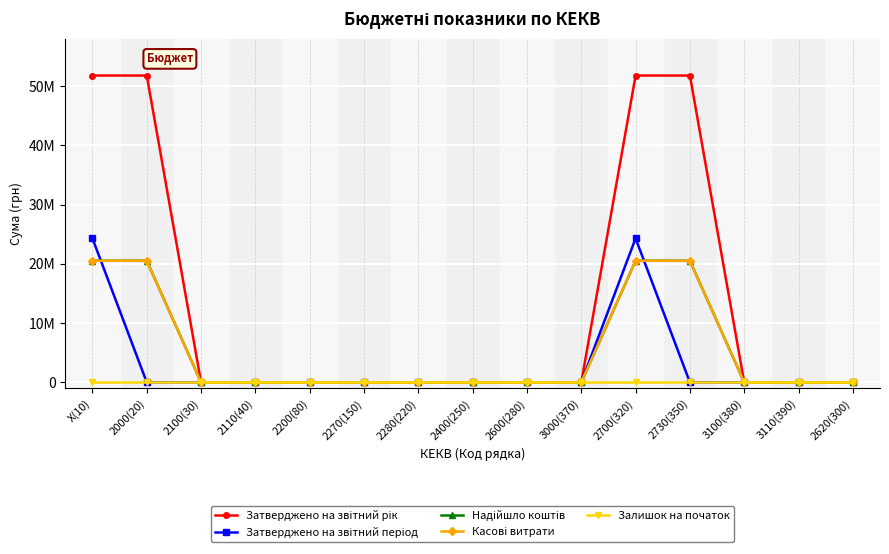

Which has a higher value, 2730(350) or 2700(320)?

2730(350)